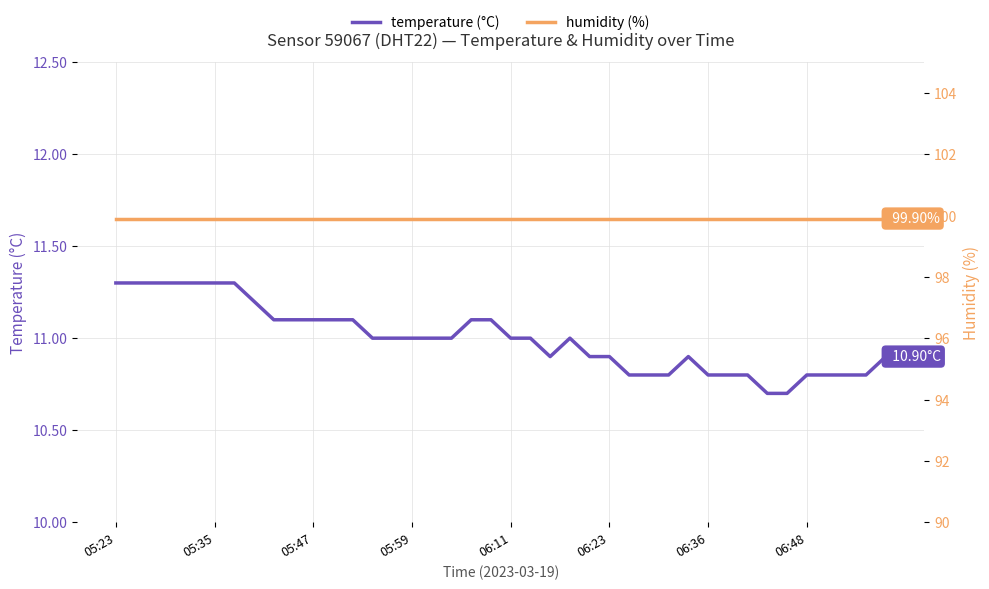

True or false: humidity (%) and temperature (°C) intersect in this chart.

False